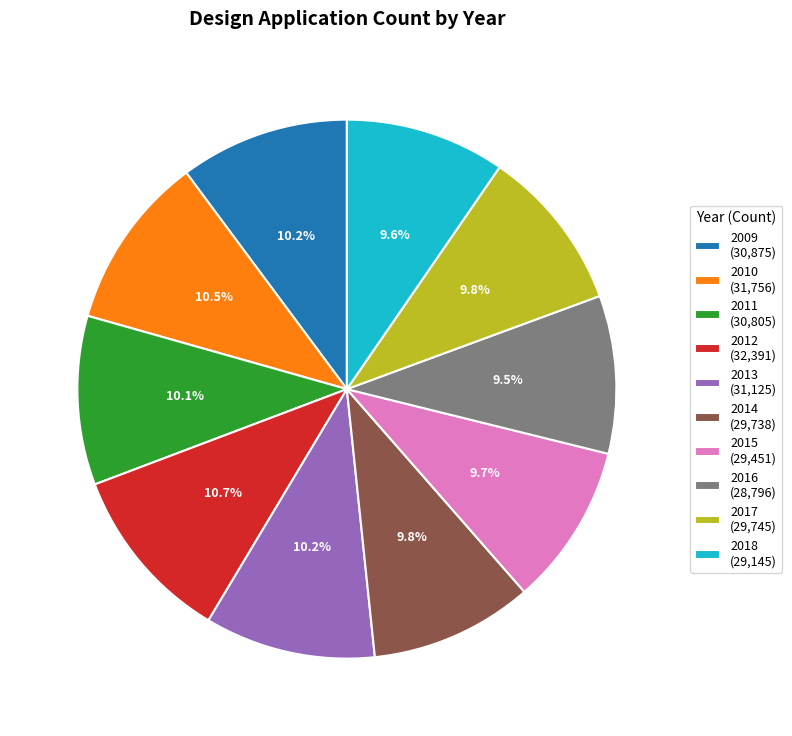

To the nearest percent, what percentage of the pie is 2012?

11%